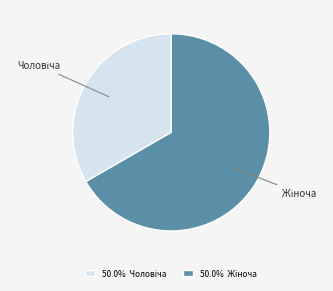

Is there a majority slice in this chart?

Yes